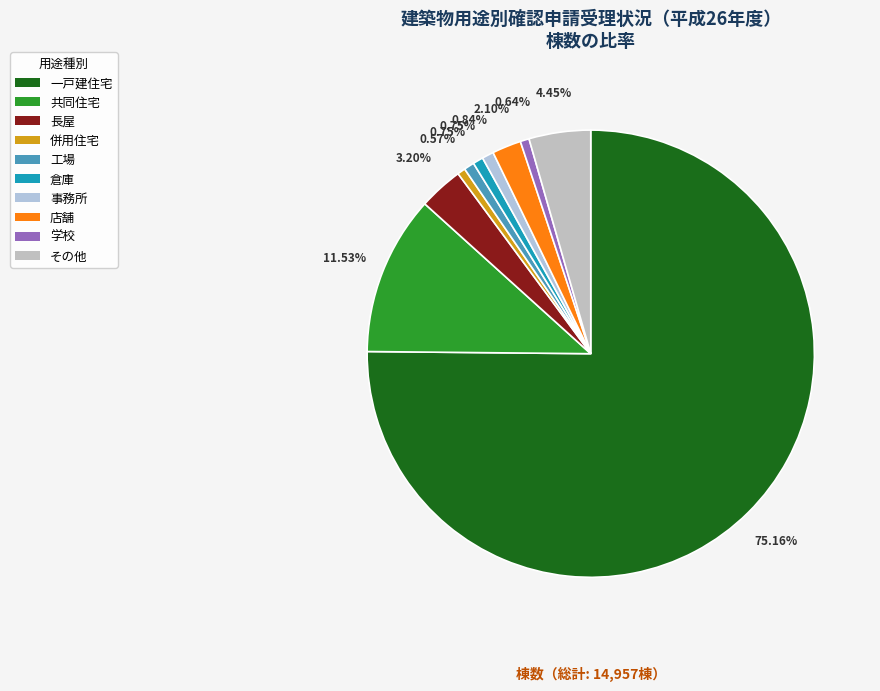

To the nearest percent, what percentage of the pie is その他?

4%